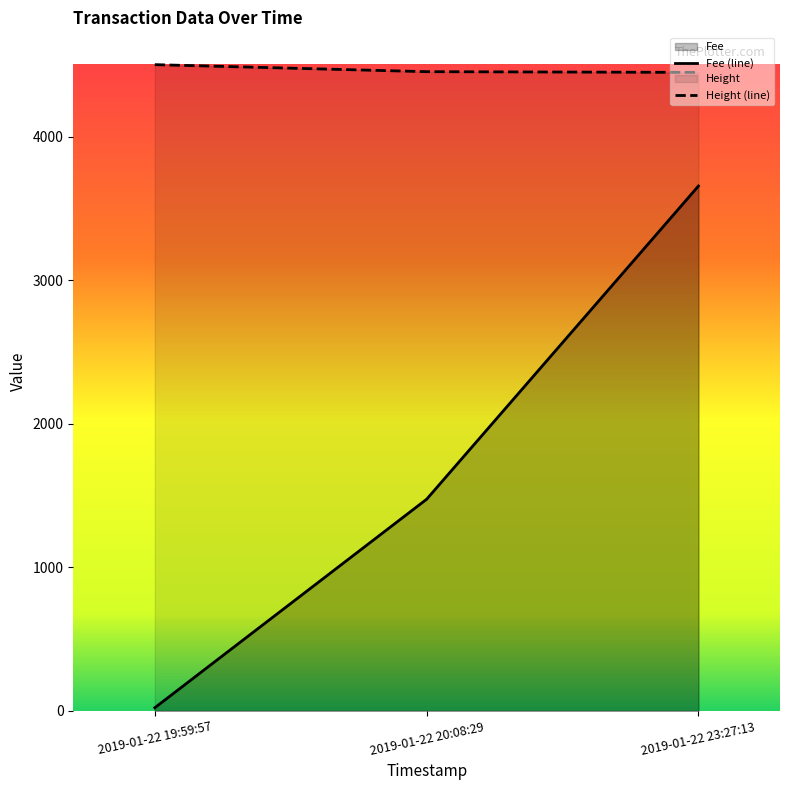

What is the label of the 1st point from the right?

2019-01-22 23:27:13